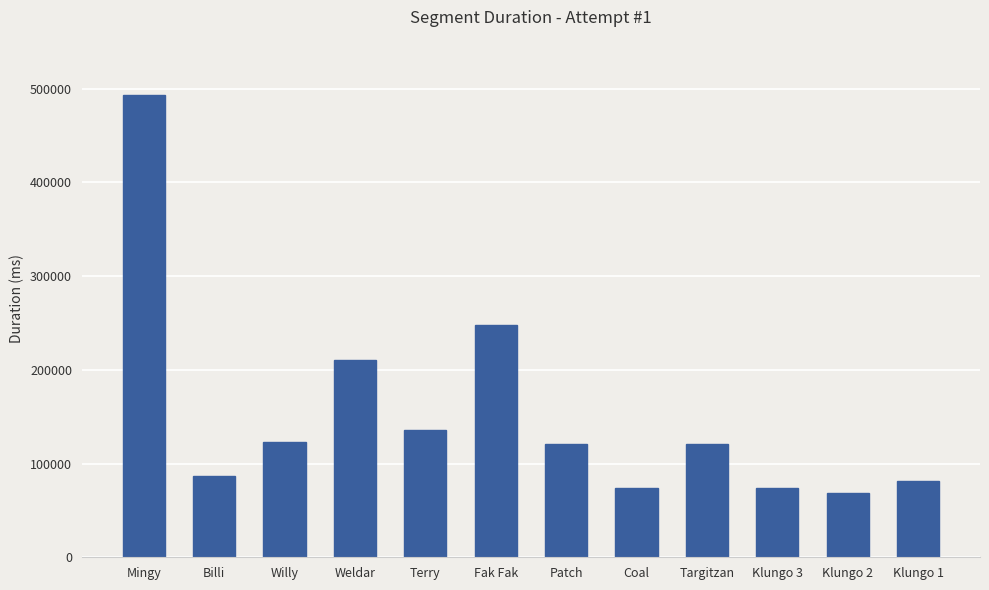

Which label corresponds to the smallest value in the chart?

Klungo 2